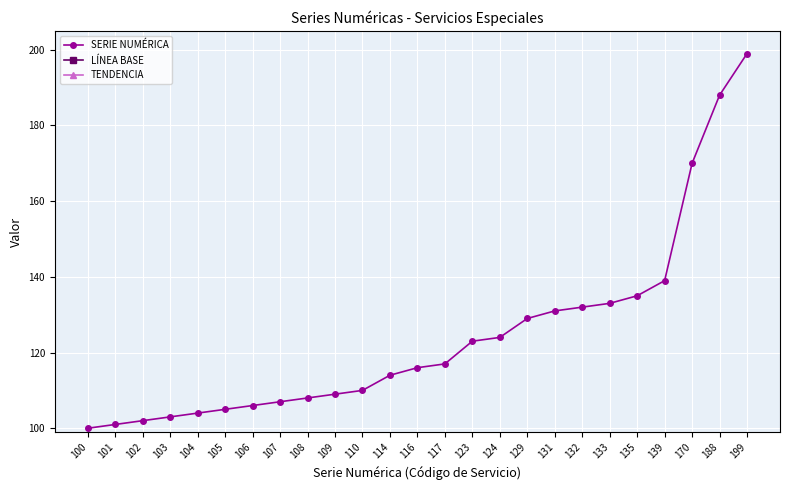

Is it true that TENDENCIA equals 22.1 at 107?

True